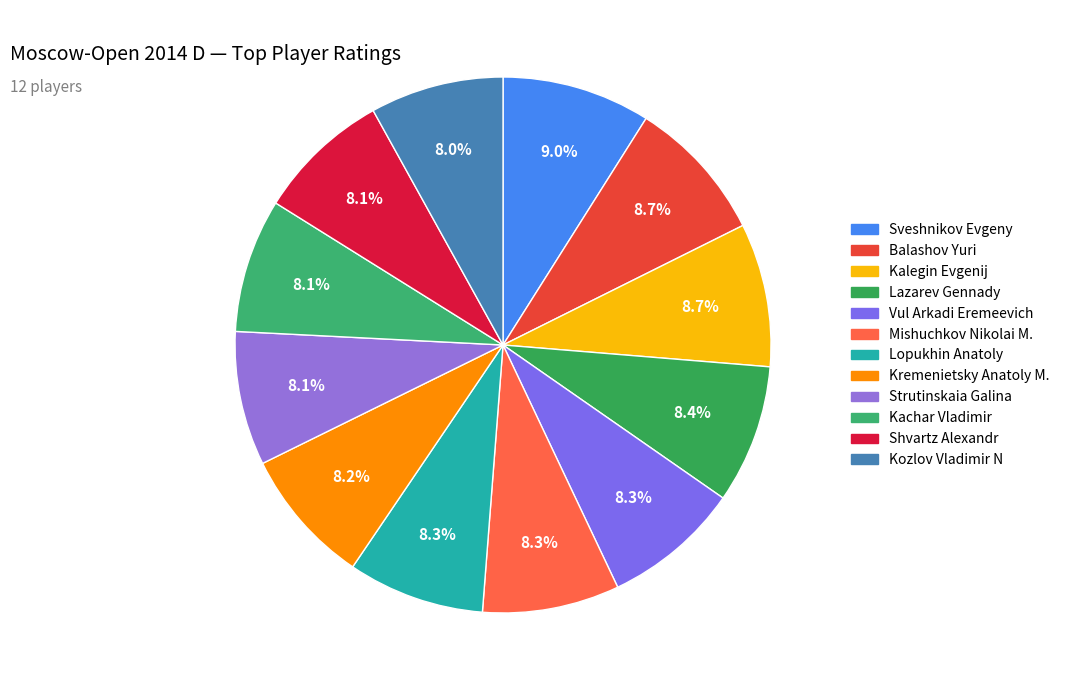

What percentage is the Kalegin Evgenij slice, to the nearest percent?

9%